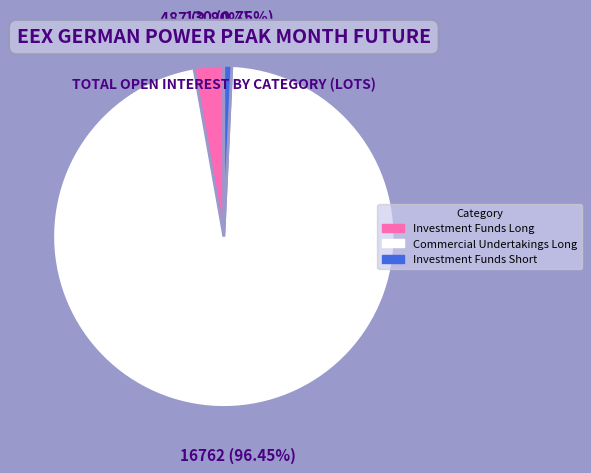

Does any single category account for the majority?

Yes